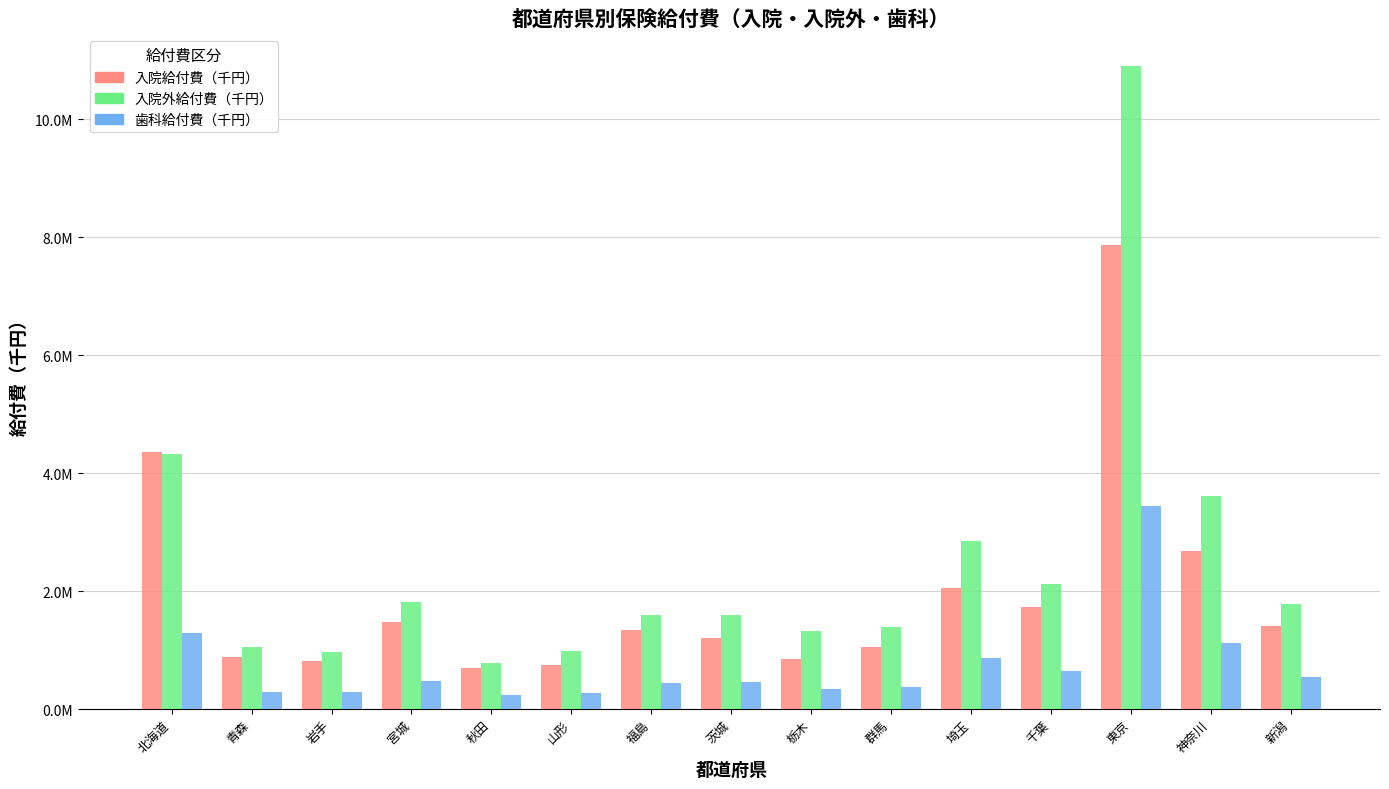

Are the bars horizontal?

No